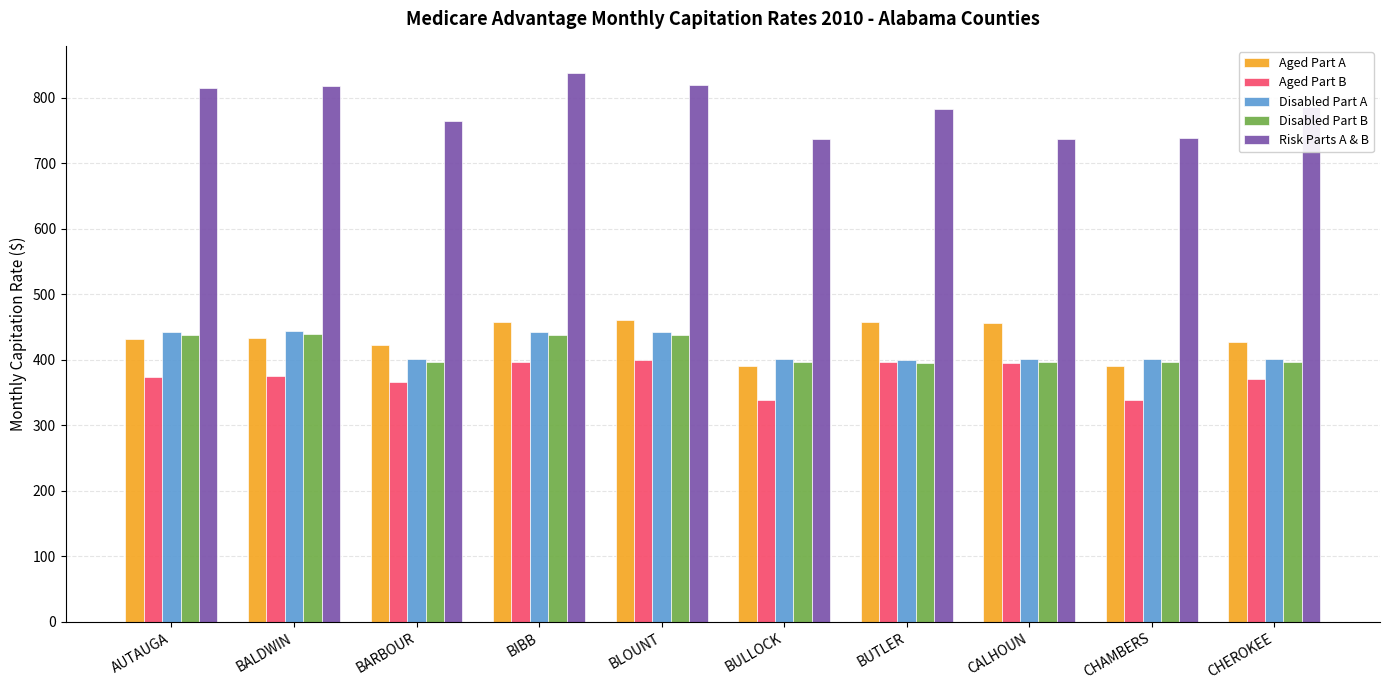

The value of Disabled Part A at BARBOUR is 709.9. True or false?

False